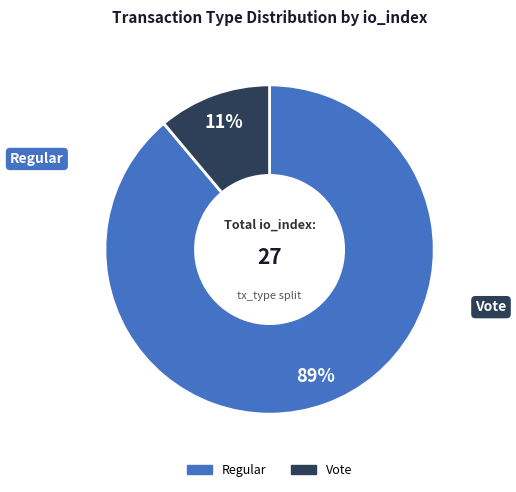

Does Vote account for over 50% of the chart?

No